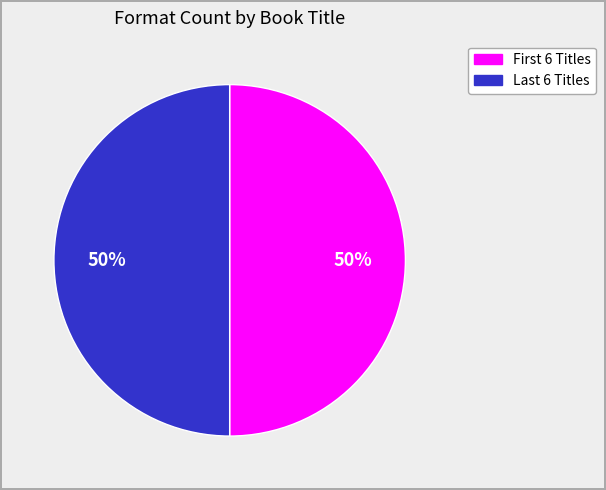

To the nearest percent, what is the average slice percentage?

50%